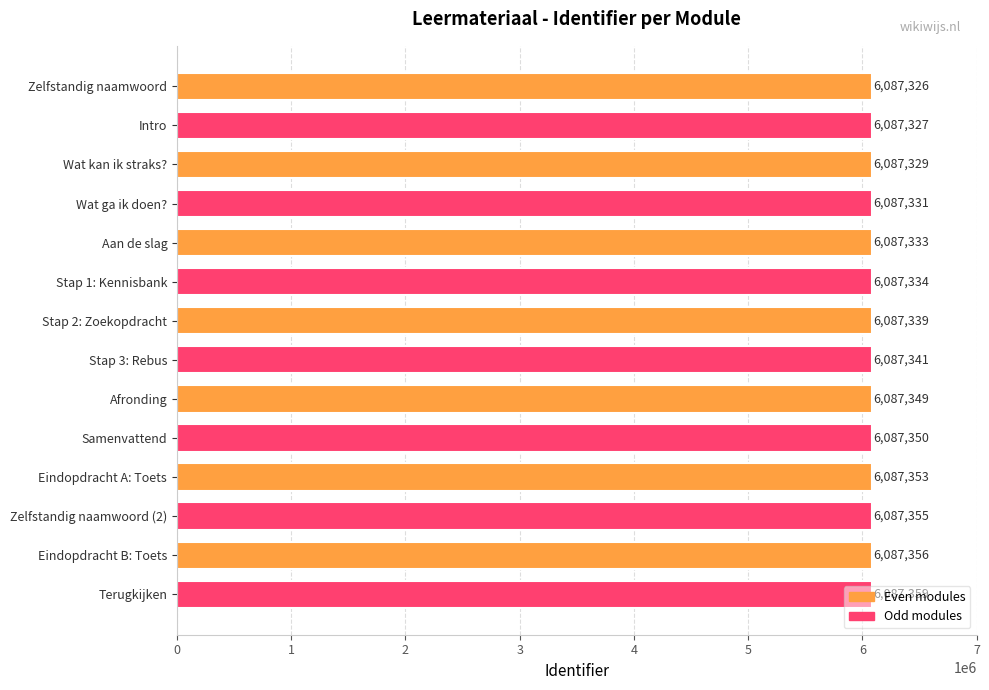

At which label is the value closest to 6087342?

Stap 3: Rebus